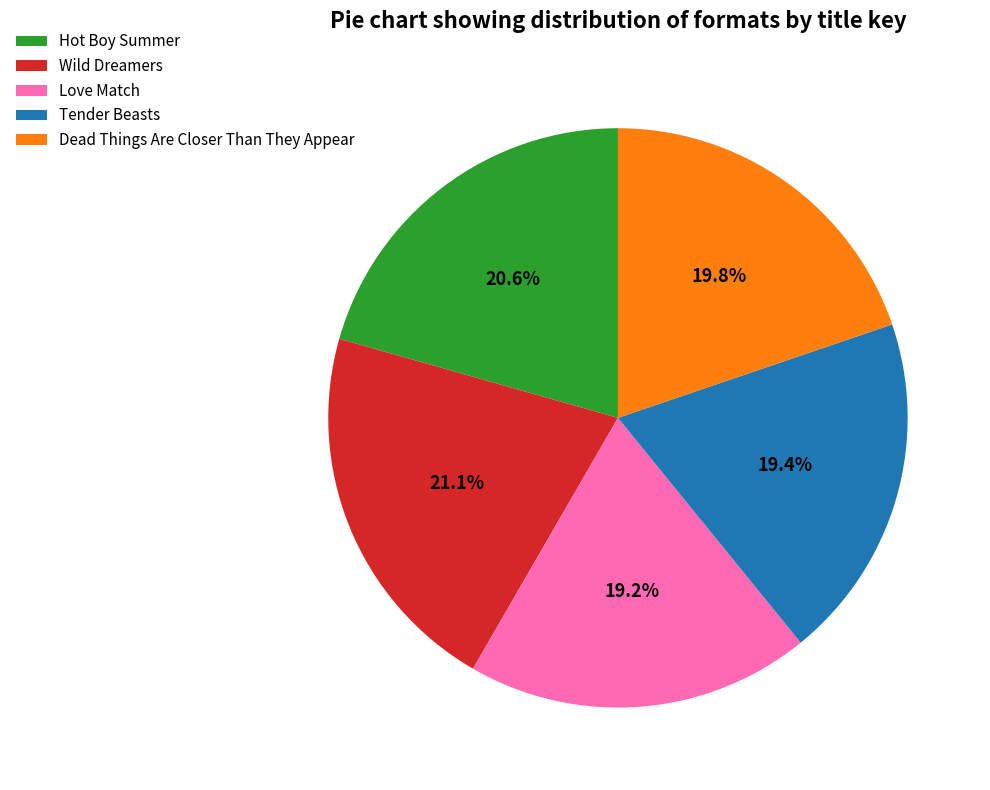

Is it true that Dead Things Are Closer Than They Appear is 31% of the pie?

False